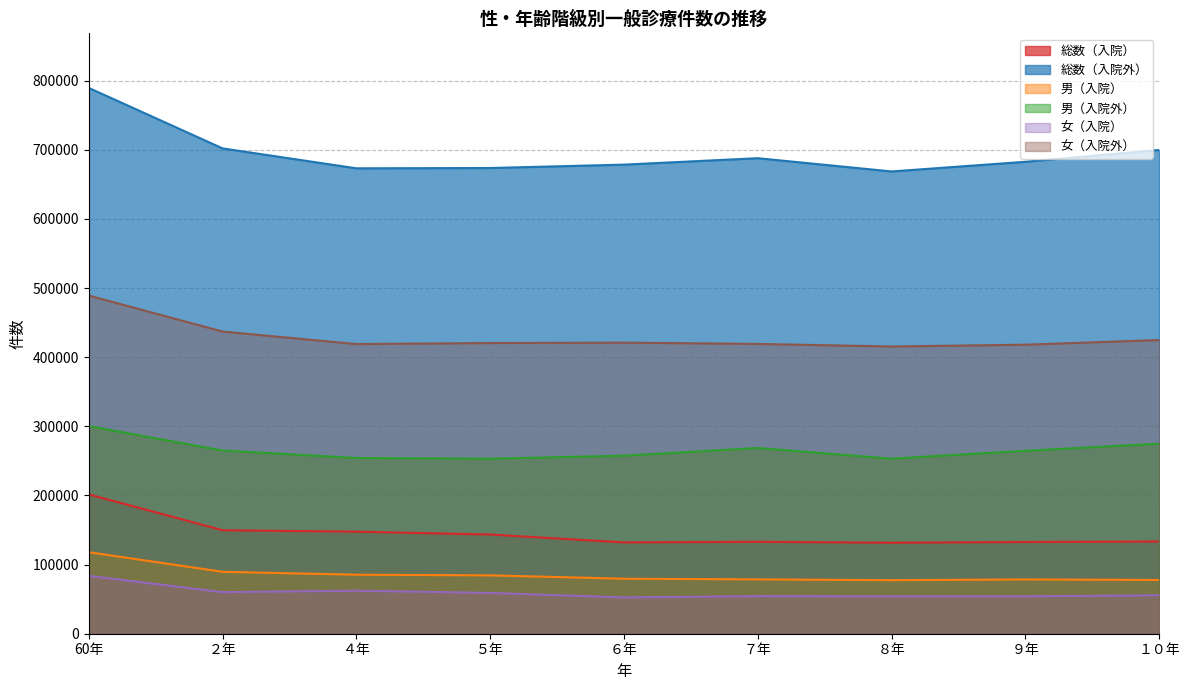

Which has a higher value, ５年 or ４年?

４年